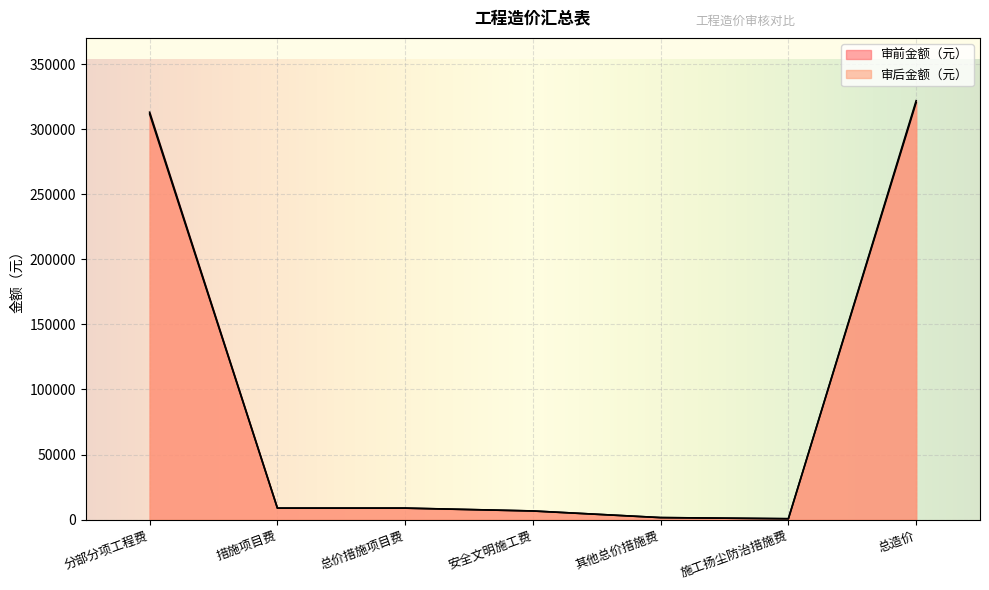

Reading left to right, extract all data points from this chart.

审前金额（元）: 分部分项工程费=313094	措施项目费=8829	总价措施项目费=8829	安全文明施工费=6638	其他总价措施费=1534	施工扬尘防治措施费=657	总造价=321923
审后金额（元）: 分部分项工程费=311664	措施项目费=8789	总价措施项目费=8789	安全文明施工费=6608	其他总价措施费=1527	施工扬尘防治措施费=654	总造价=320453